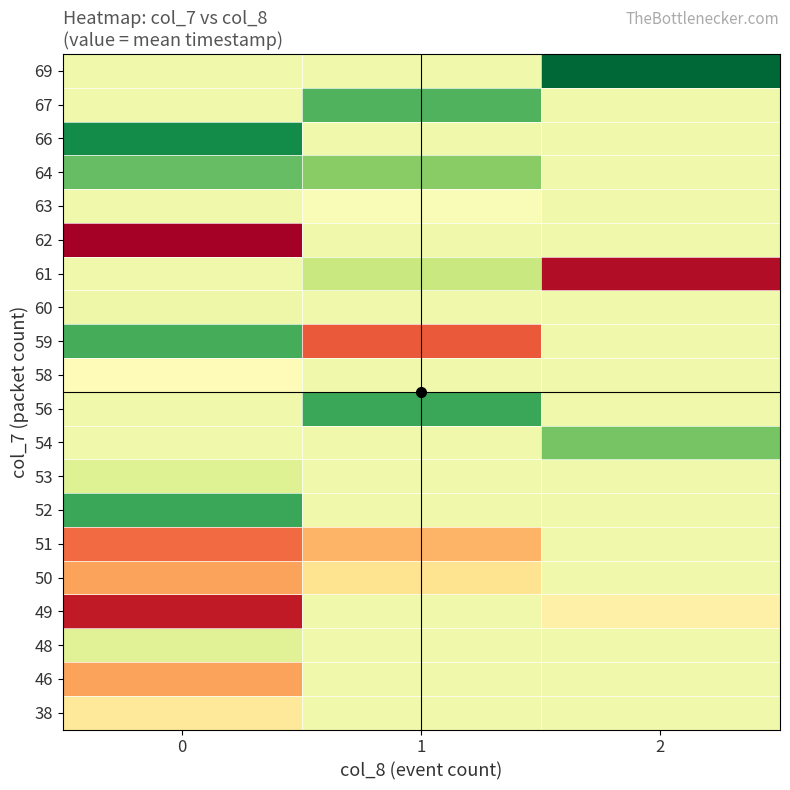

What is the total value across all series at 0?

10.1